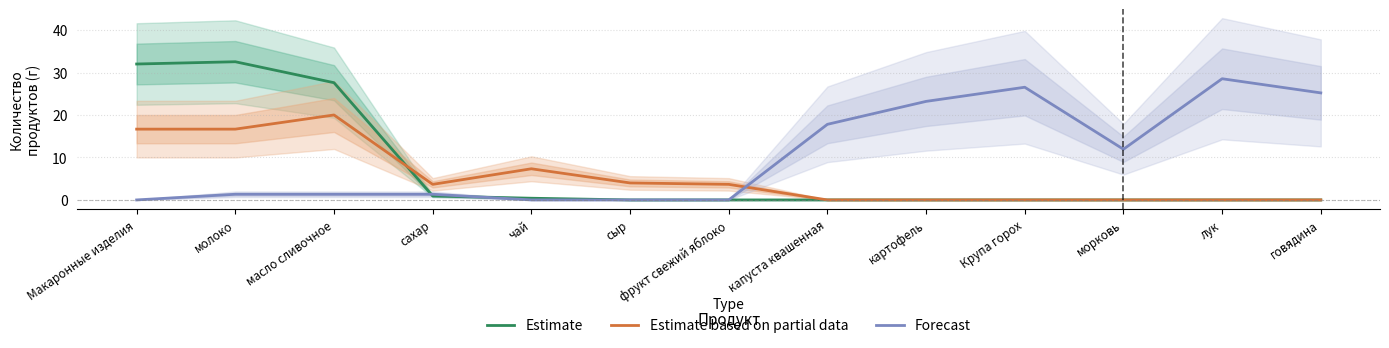

What position from the right is Макаронные изделия?

13